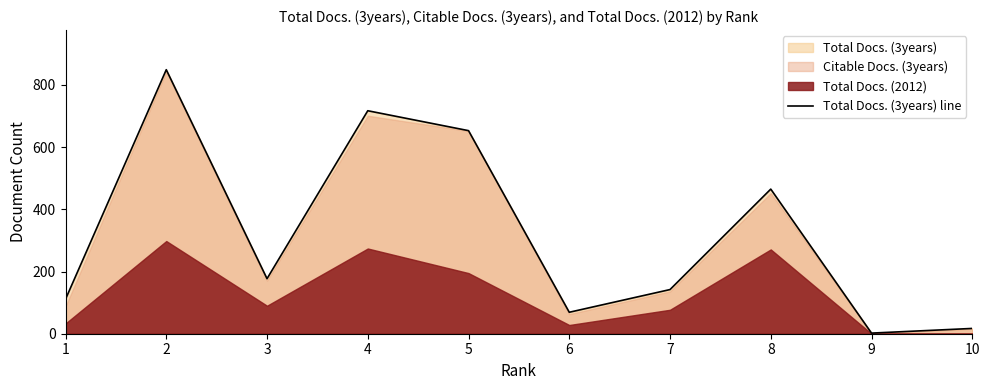

How many lines are shown in the chart?

1